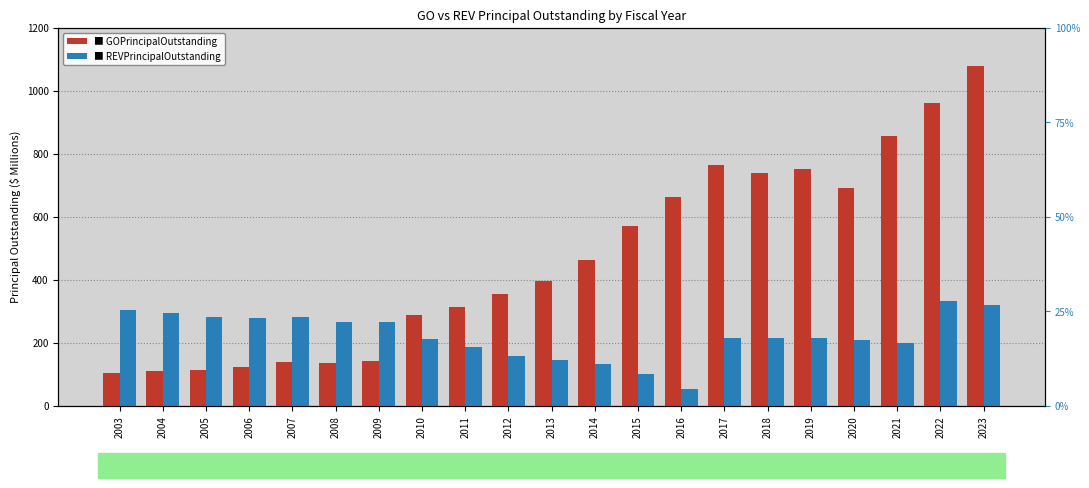

What is the approximate value of REVPrincipalOutstanding at 2015?

100.6